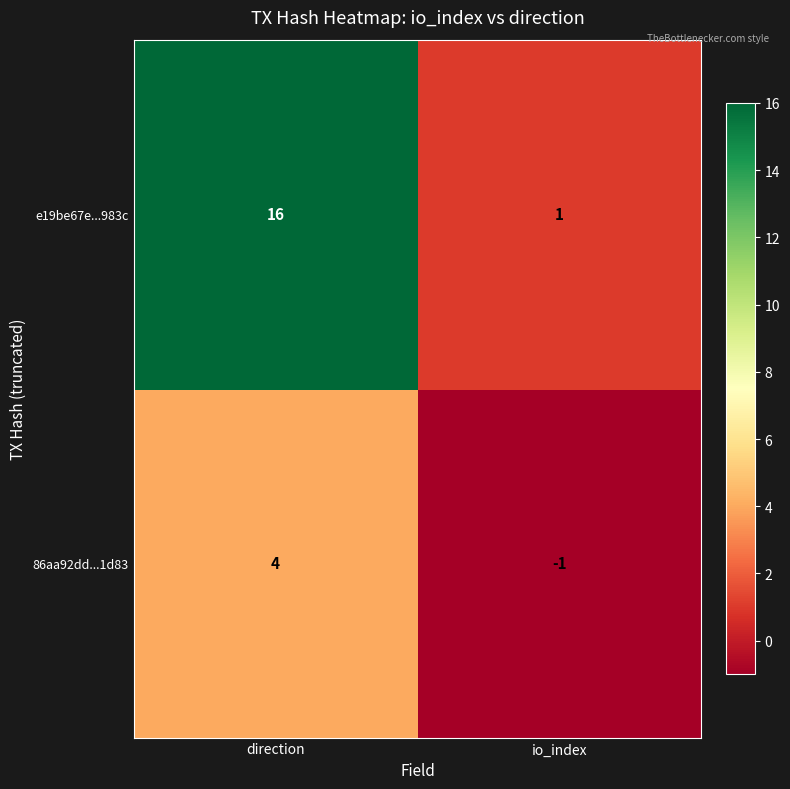

What is the smallest value displayed?

-1